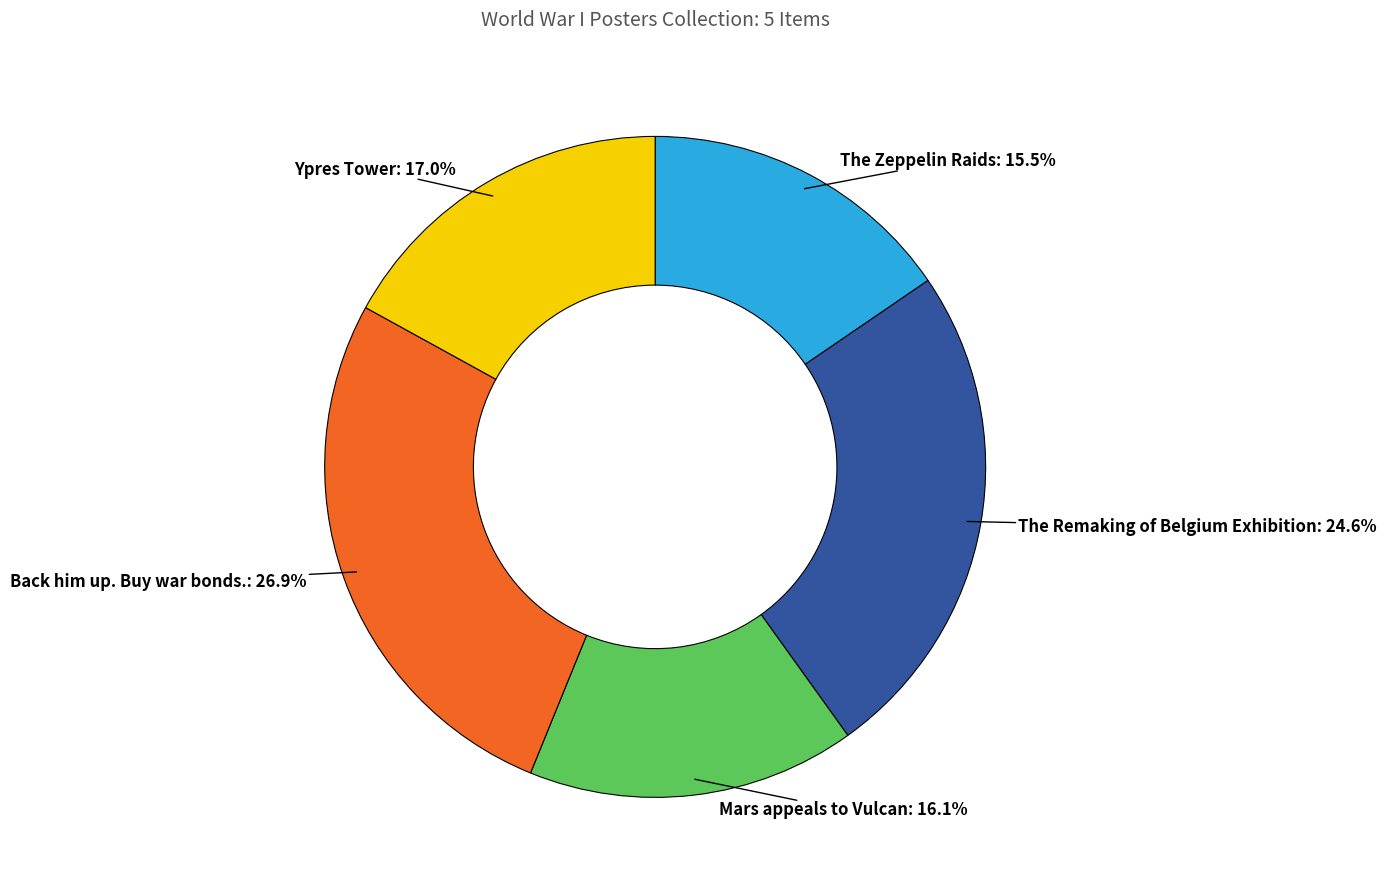

Is there a majority slice in this chart?

No